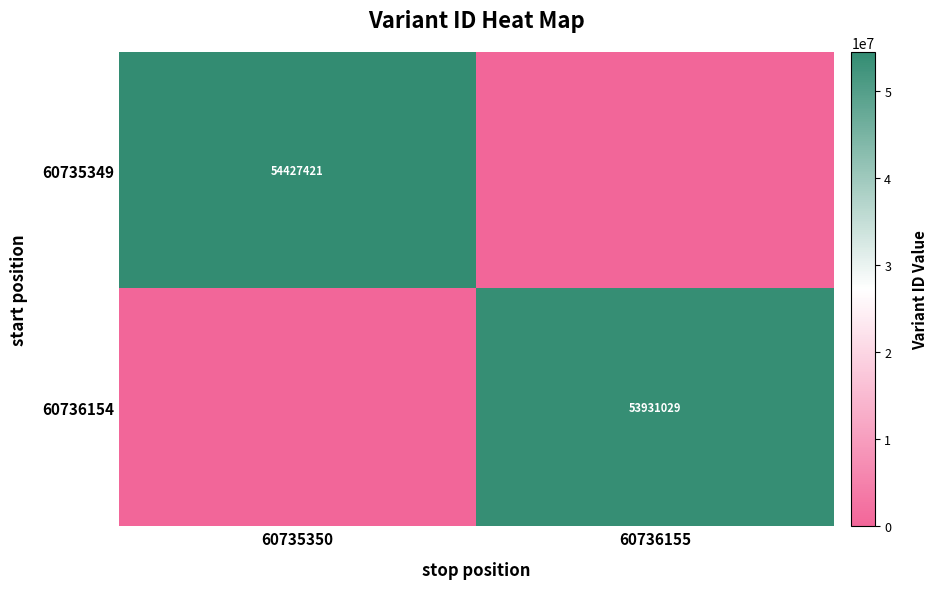

What is the difference between the highest and lowest values at 60736155?

53931029